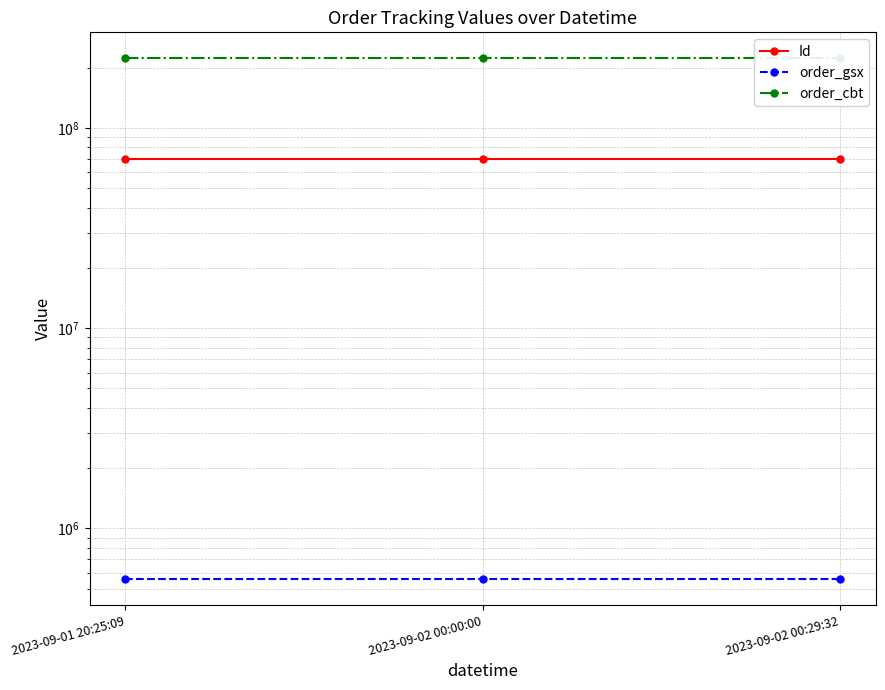

Reading left to right, what are all the values shown in this chart?

Id: 2023-09-01 20:25:09=69859961	2023-09-02 00:00:00=69859960	2023-09-02 00:29:32=69859962
order_gsx: 2023-09-01 20:25:09=558895	2023-09-02 00:00:00=558895	2023-09-02 00:29:32=558895
order_cbt: 2023-09-01 20:25:09=222235912	2023-09-02 00:00:00=222235912	2023-09-02 00:29:32=222235912